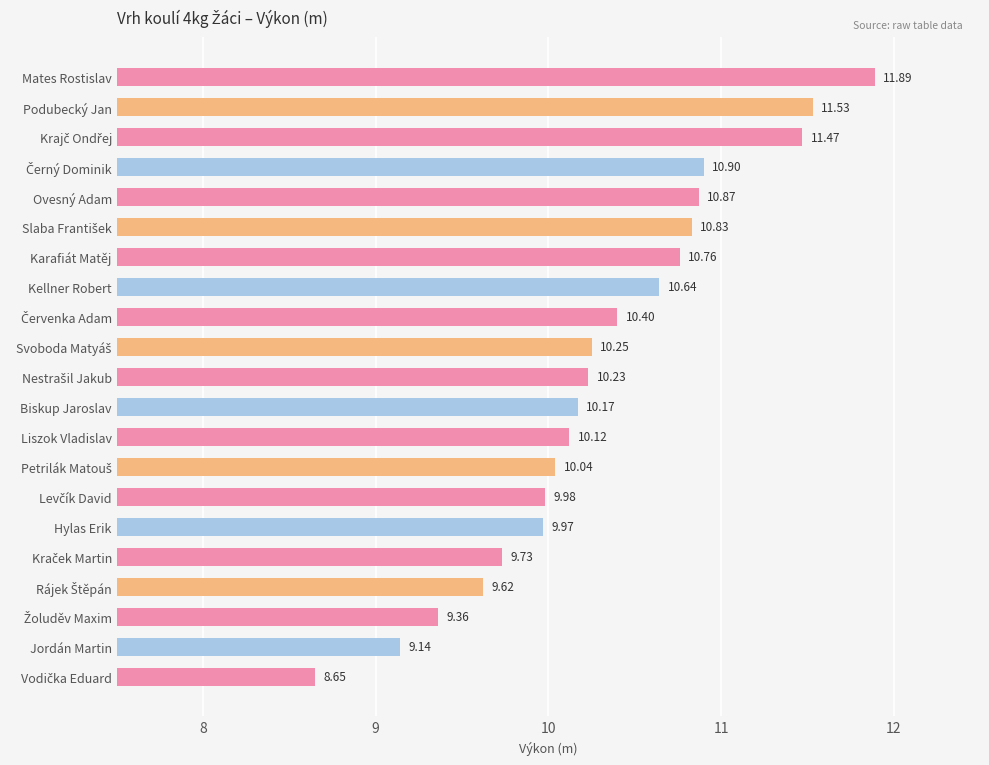

Which label corresponds to the largest value in the chart?

Mates Rostislav